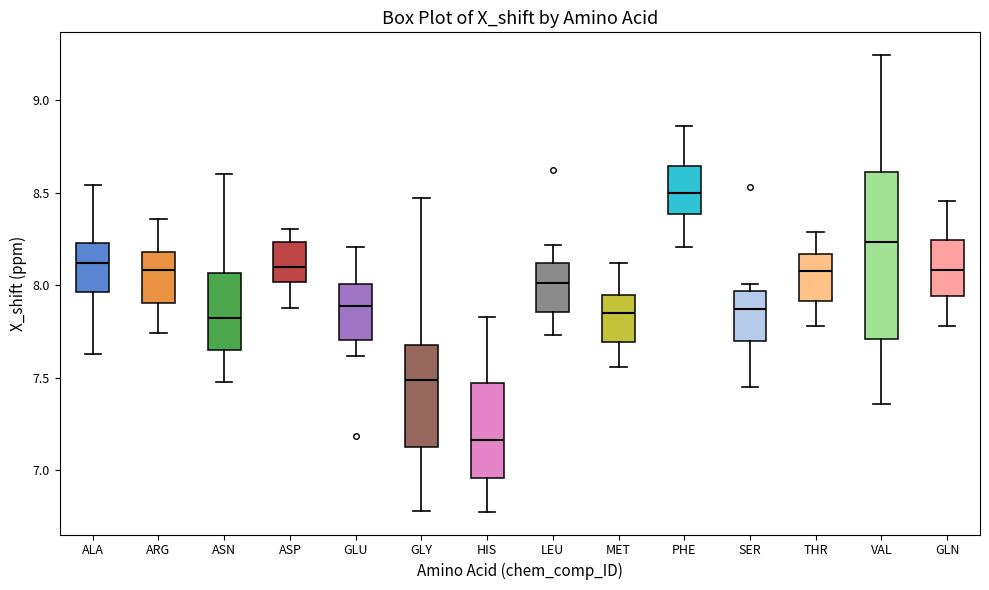

Which box has the lowest median line?

HIS